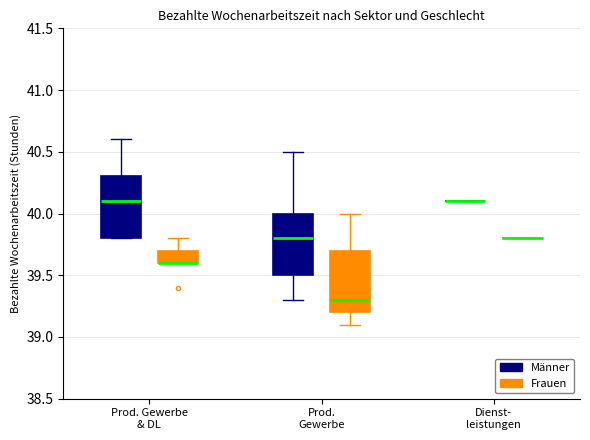

Reading left to right, transcribe this box plot: for each box, give where its median line is, the range the box spans, and where its two whiskers end, as read against the y-axis. The values are not printed on the chart, so give them approximately, as read against the axis.

Prod. Gewerbe & DL (Männer): median 40.1, box 39.8 to 40.3, whiskers 39.8 to 40.6
Prod. Gewerbe & DL (Frauen): median 39.6 (drawn on the box's lower edge), box 39.6 to 39.7, whiskers 39.6 to 39.8
Prod. Gewerbe (Männer): median 39.8, box 39.5 to 40.0, whiskers 39.3 to 40.5
Prod. Gewerbe (Frauen): median 39.3, box 39.2 to 39.7, whiskers 39.1 to 40.0
Dienst- leistungen (Männer): box collapsed to a line at 40.1, whiskers 40.1 to 40.1
Dienst- leistungen (Frauen): box collapsed to a line at 39.8, whiskers 39.8 to 39.8